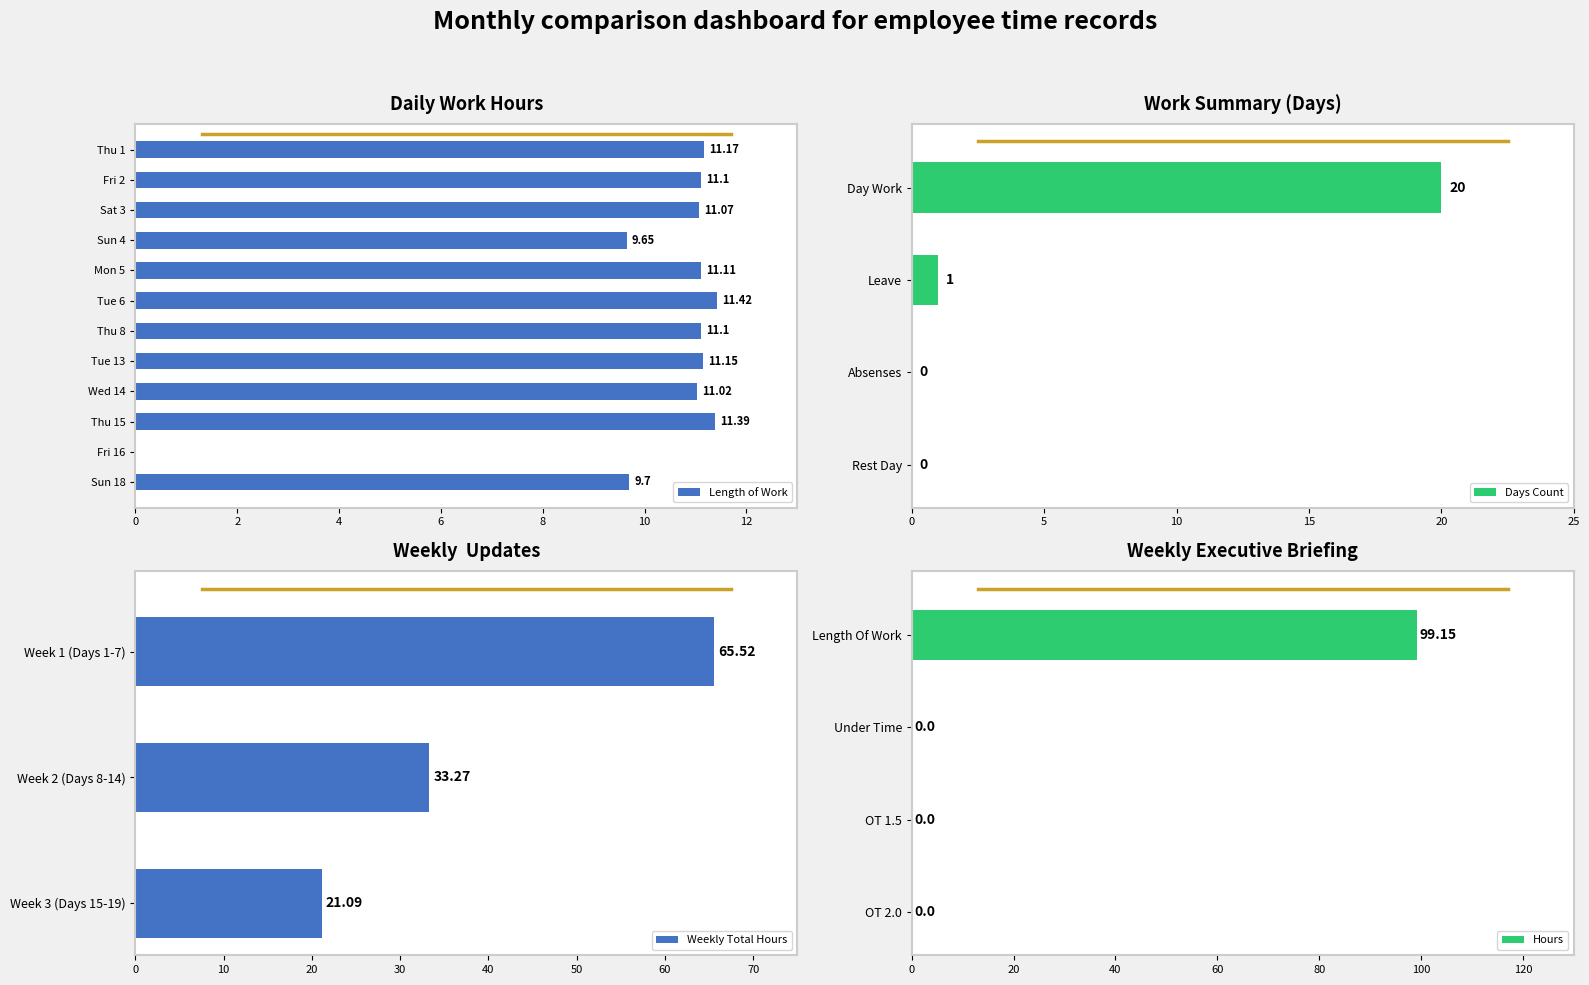

Where is Days Count nearest to the value 10?

Leave